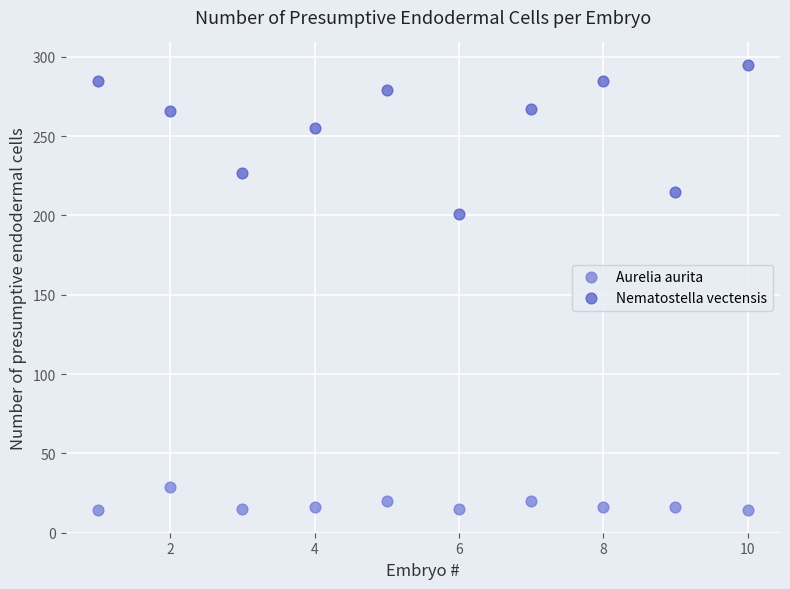

Which series has the widest spread of Y values?

Nematostella vectensis